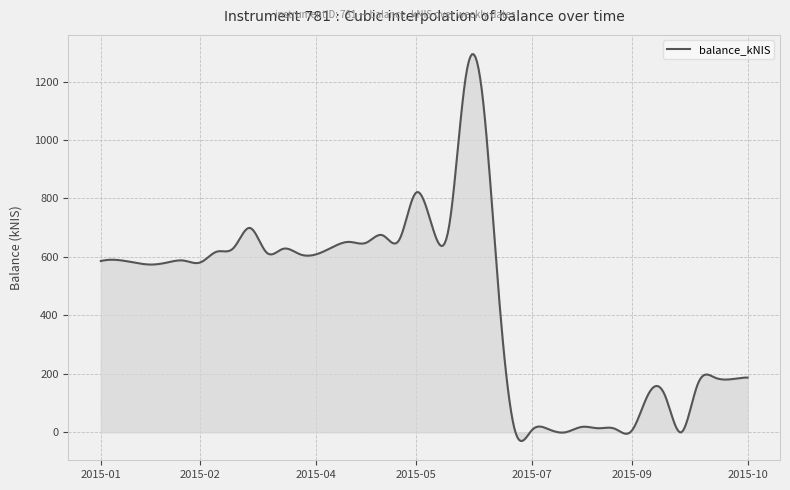

How many categories are shown in the chart?

400